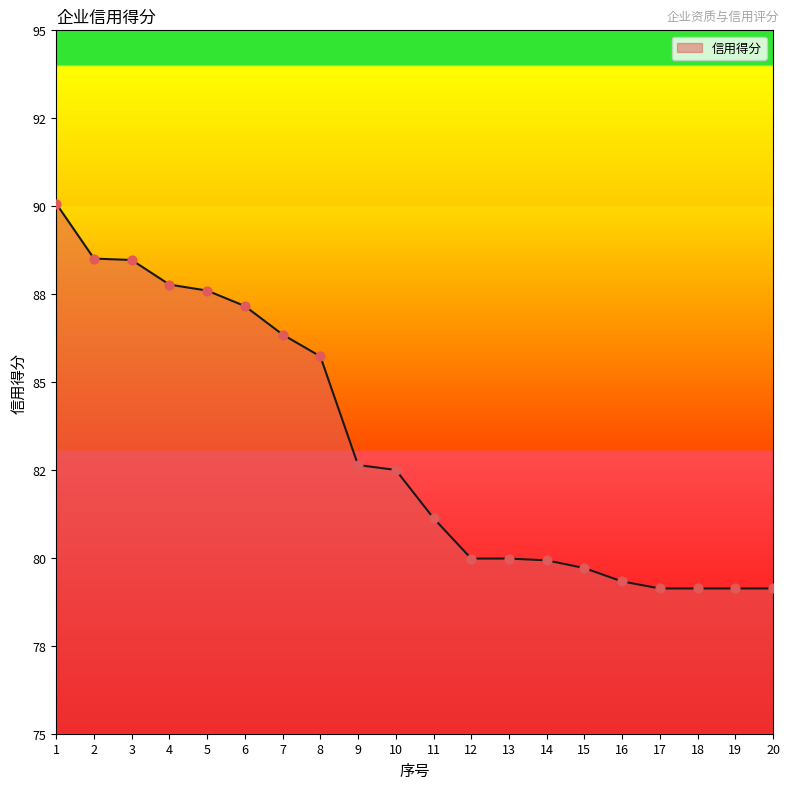

Is this an area chart (filled region under the line)?

Yes